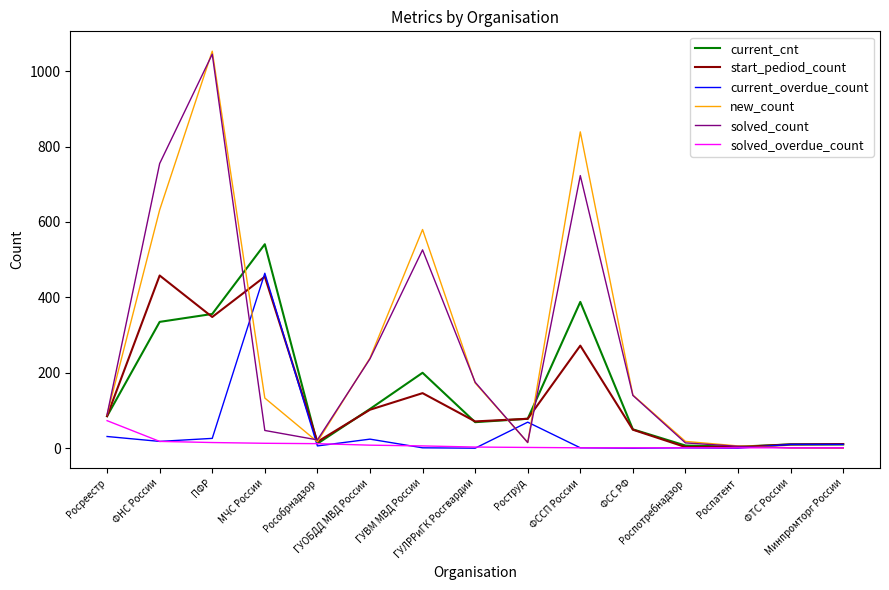

What is the sum of all solved_count values?

3795